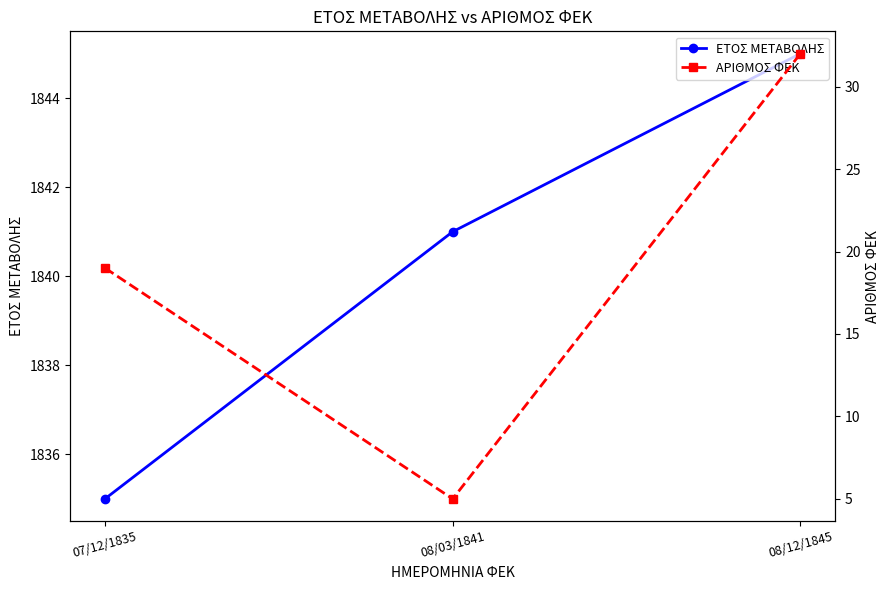

What value does the ΑΡΙΘΜΟΣ ΦΕΚ series have at 07/12/1835?

19